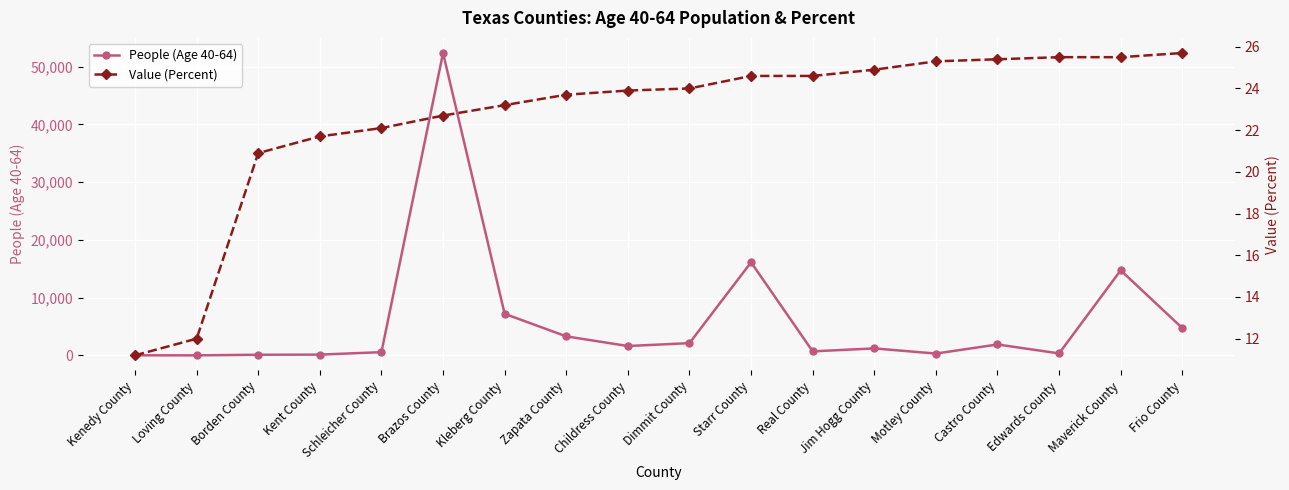

What position from the right is Brazos County?

13